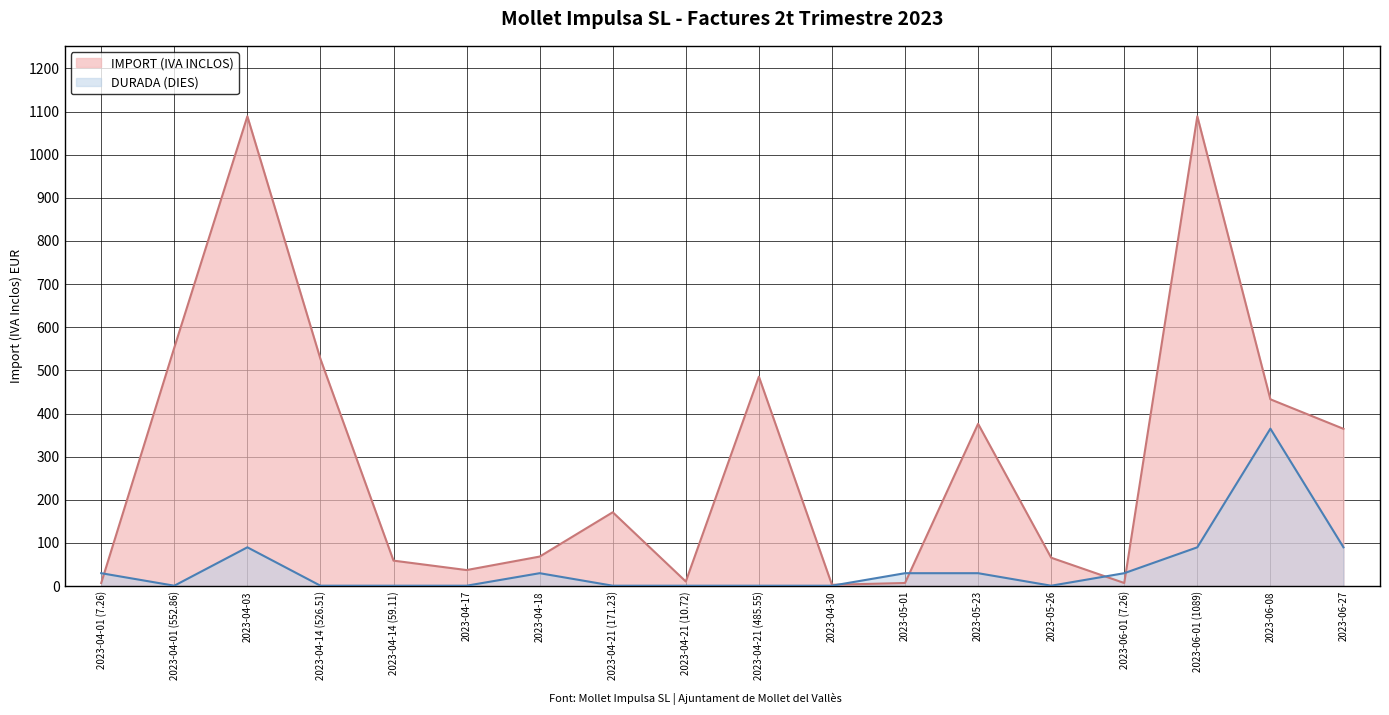

Between 2023-04-21 (171.23) and 2023-06-01 (1089), which series saw the biggest shift?

IMPORT (IVA INCLOS)